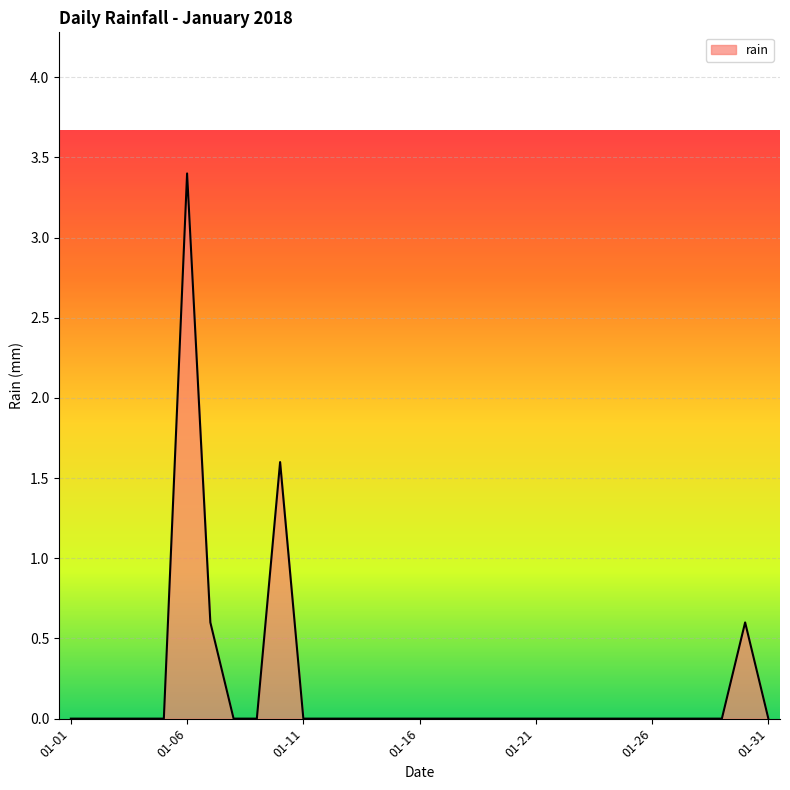

What is the difference between the second highest and minimum values?

1.6